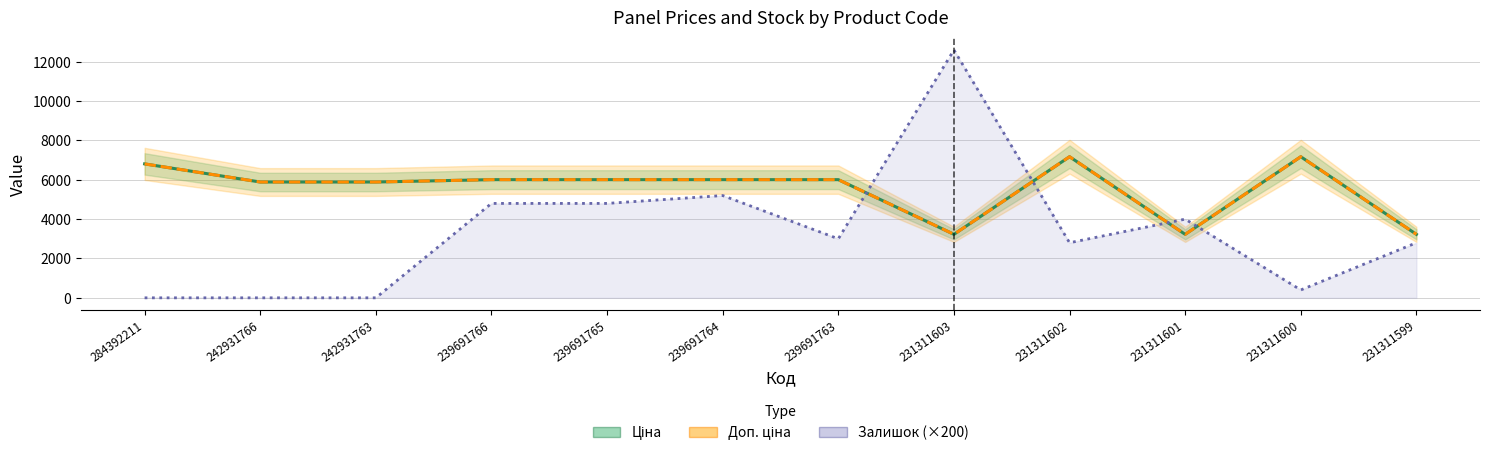

Reading left to right, what are all the values shown in this chart?

Ціна: 6809.2	5887.9	5887.9	6008.1	6008.1	6008.1	6008.1	3228.1	7173.5	3228.1	7173.5	3228.1
Доп. ціна: 6809.2	5887.9	5887.9	6008.1	6008.1	6008.1	6008.1	3228.0	7173.5	3228.0	7173.5	3228.0
Залишок (×200): 0.0	0.0	0.0	4800.0	4800.0	5200.0	3000.0	12600.0	2800.0	4000.0	400.0	2800.0